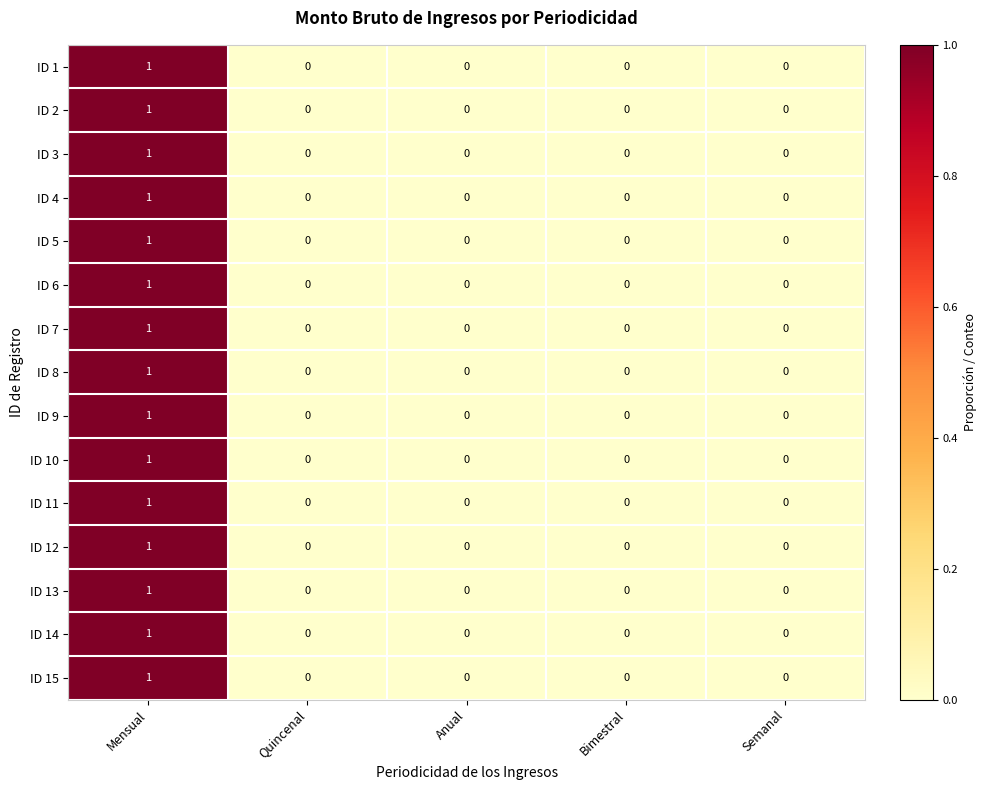

How many ID 5 values are between 0 and 1?

5